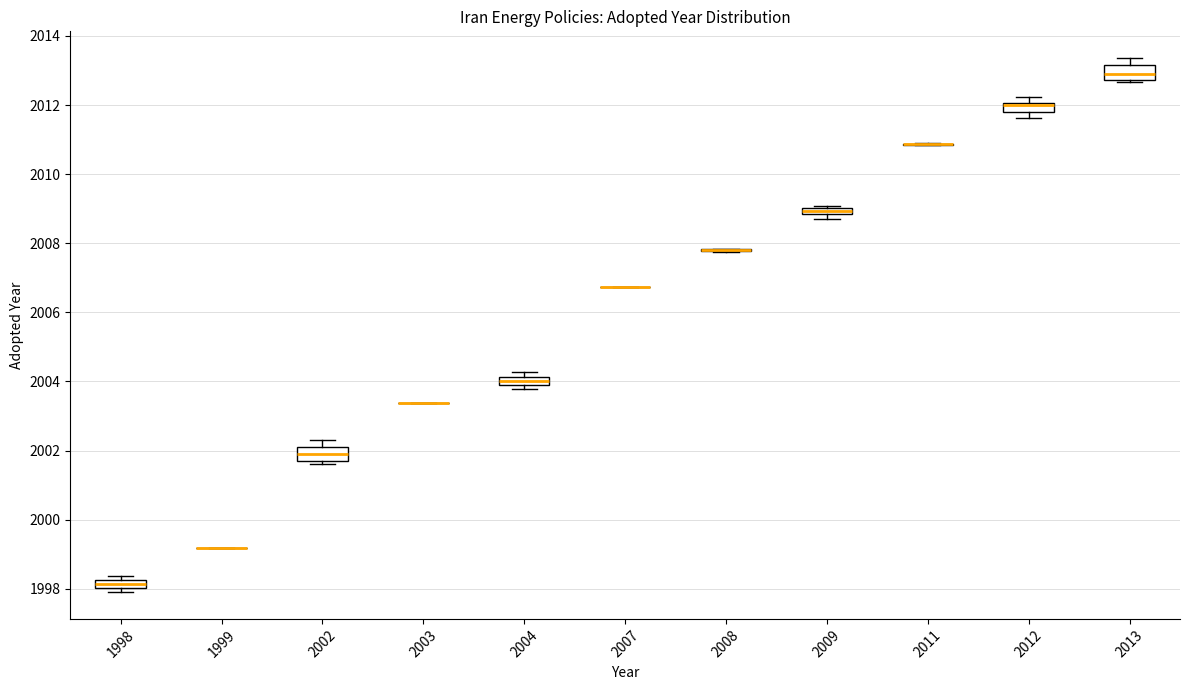

Where is the lower edge of the box at x = 1998 on the y-axis? The values are not printed on the chart, so give them approximately, as read against the axis.

1998.0